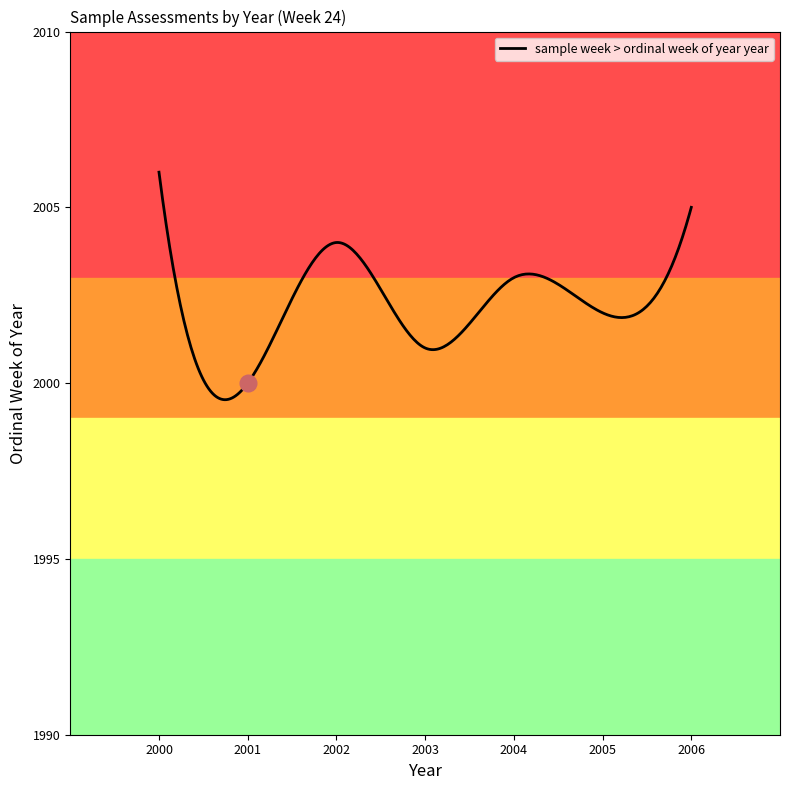

What is the minimum value shown in the chart?

1999.5